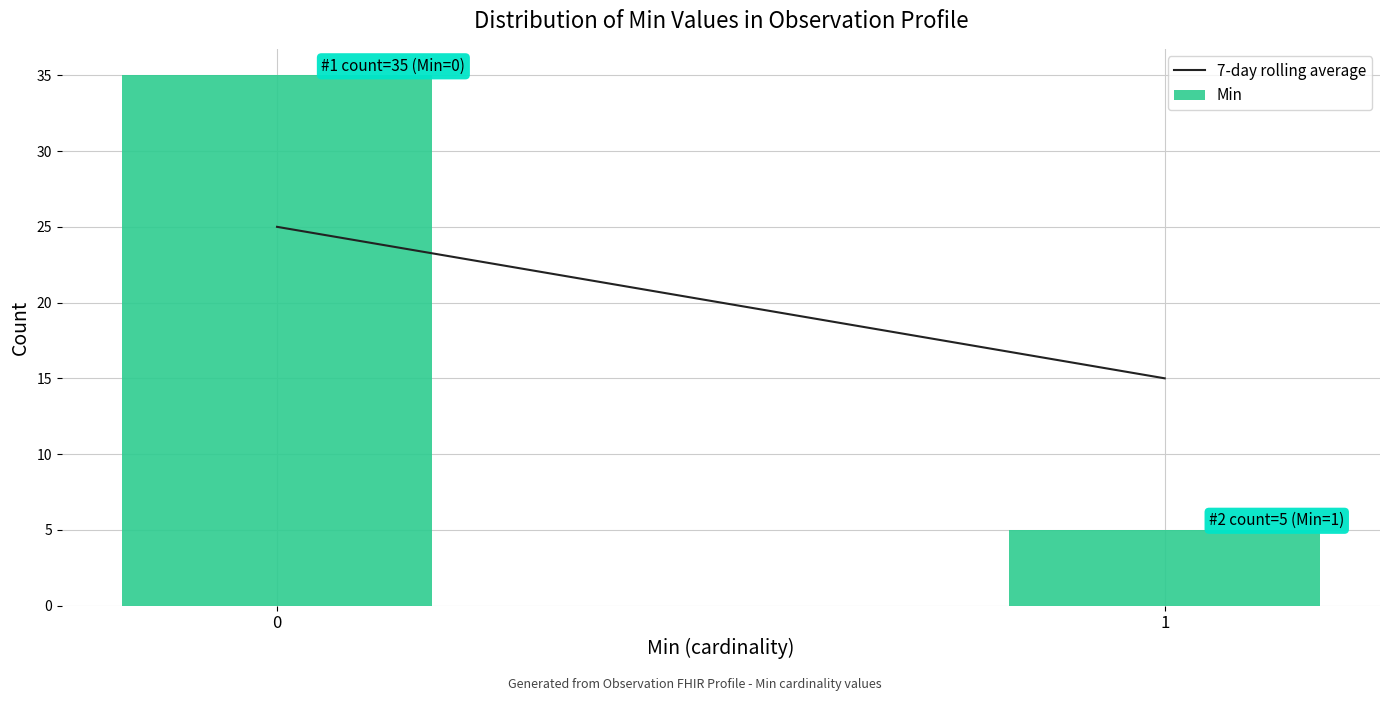

Reading left to right, transcribe all the data shown in this chart.

35	5